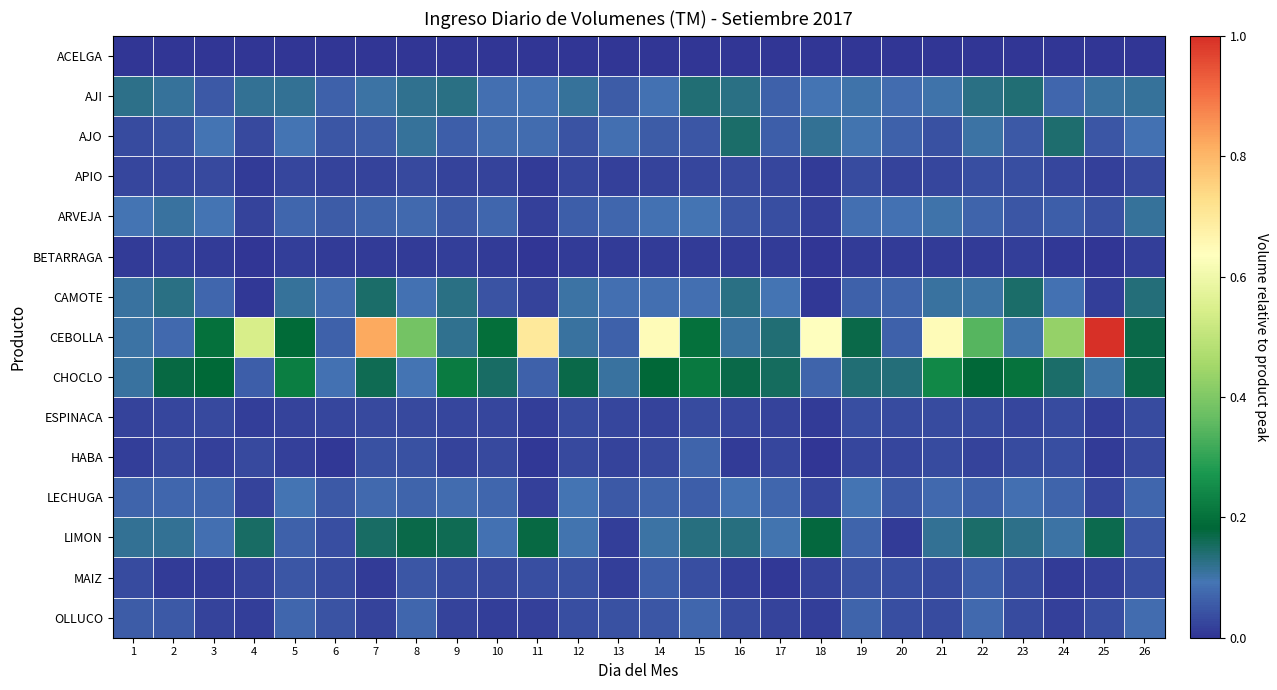

How many distinct data groups are displayed?

15